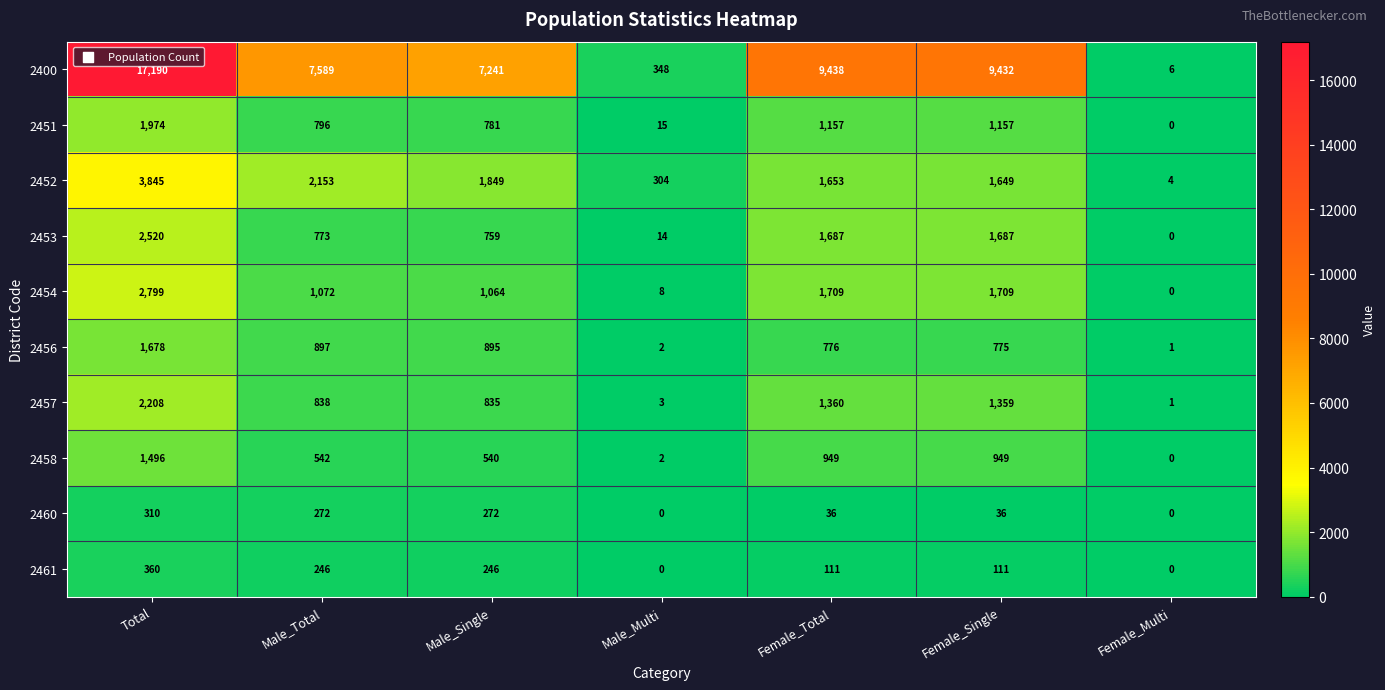

Is it true that 2458 equals 949 at Female_Total?

True